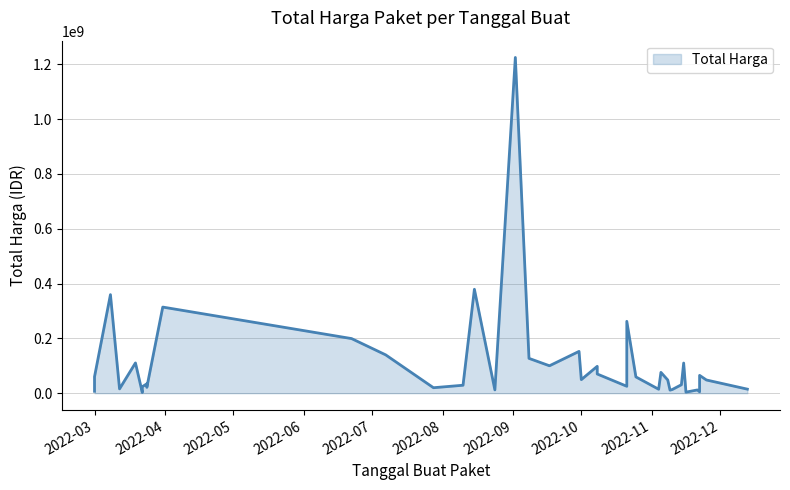

What is the average value?

109389879